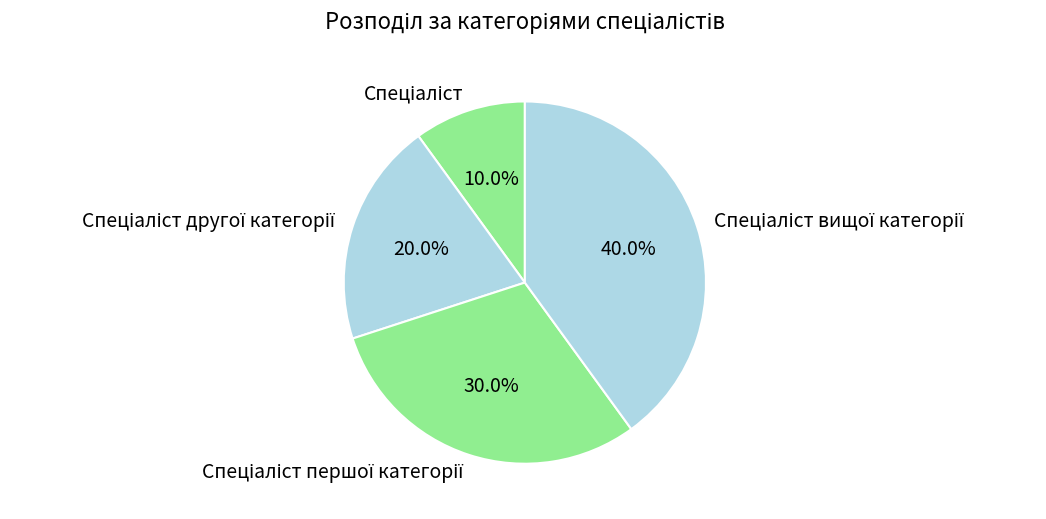

How many slices are in this pie chart?

4